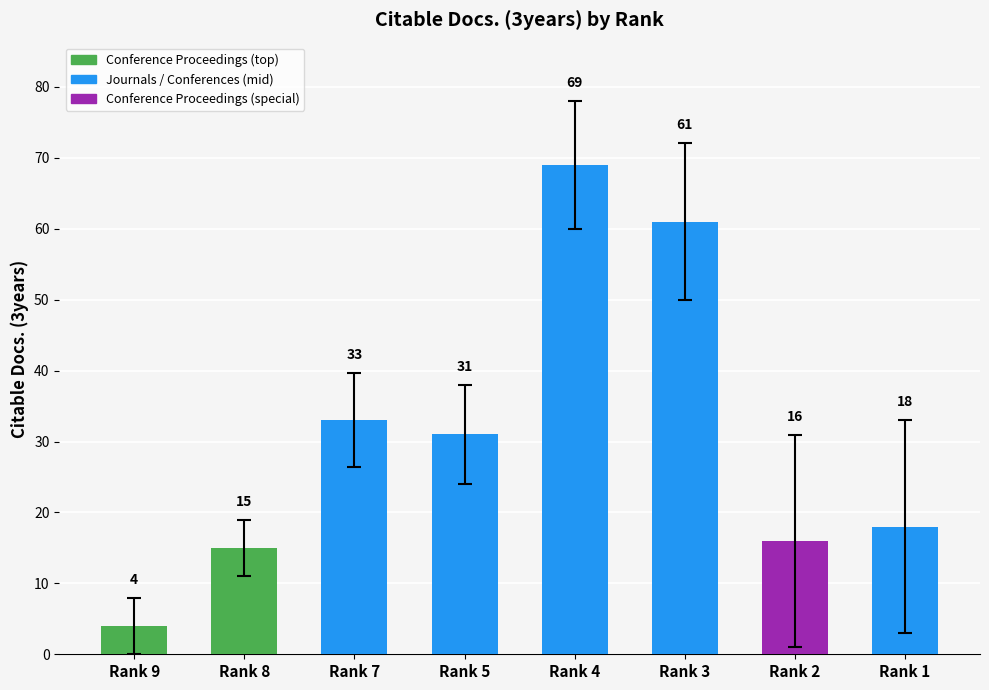

What is the difference between the values at Rank 5 and Rank 1?

13